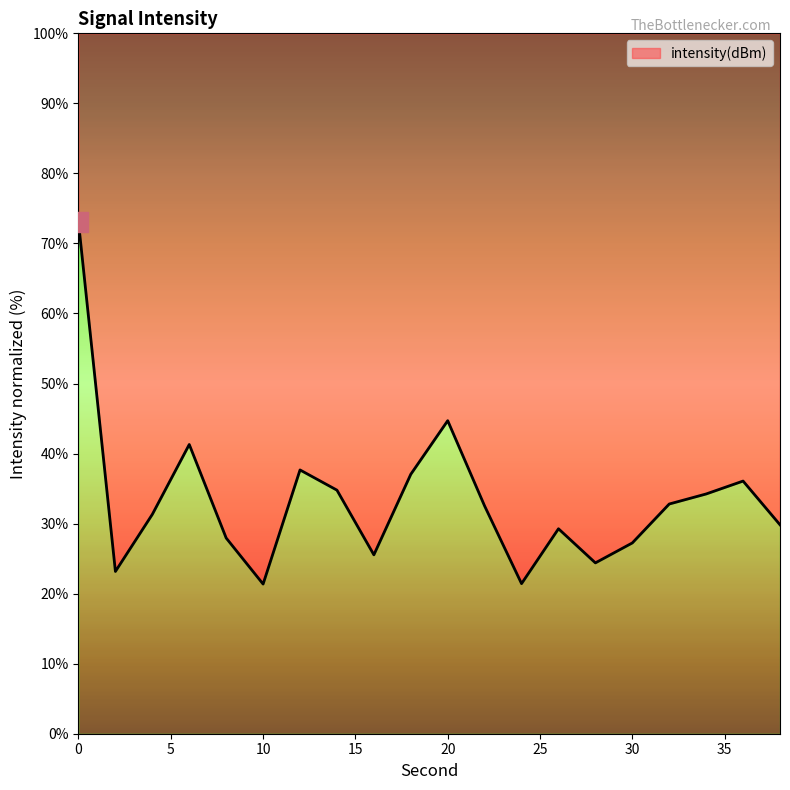

How many values are below 32?

10